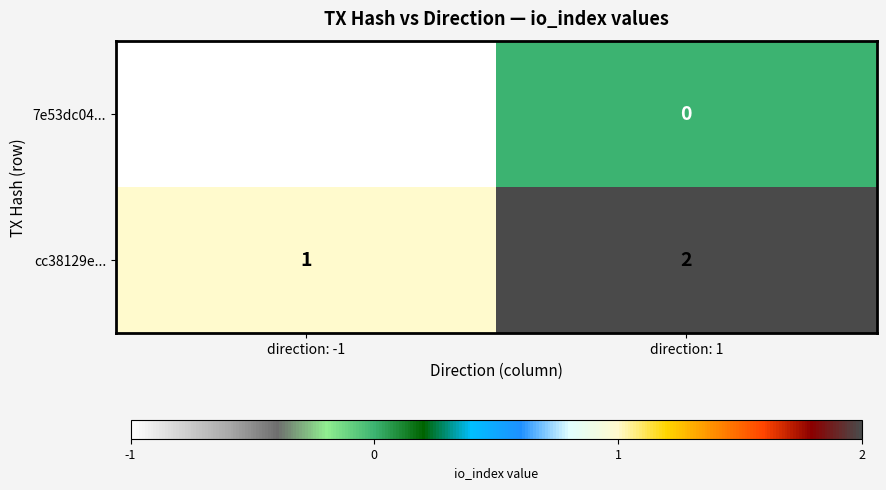

Which series has the largest total across all categories?

cc38129e...